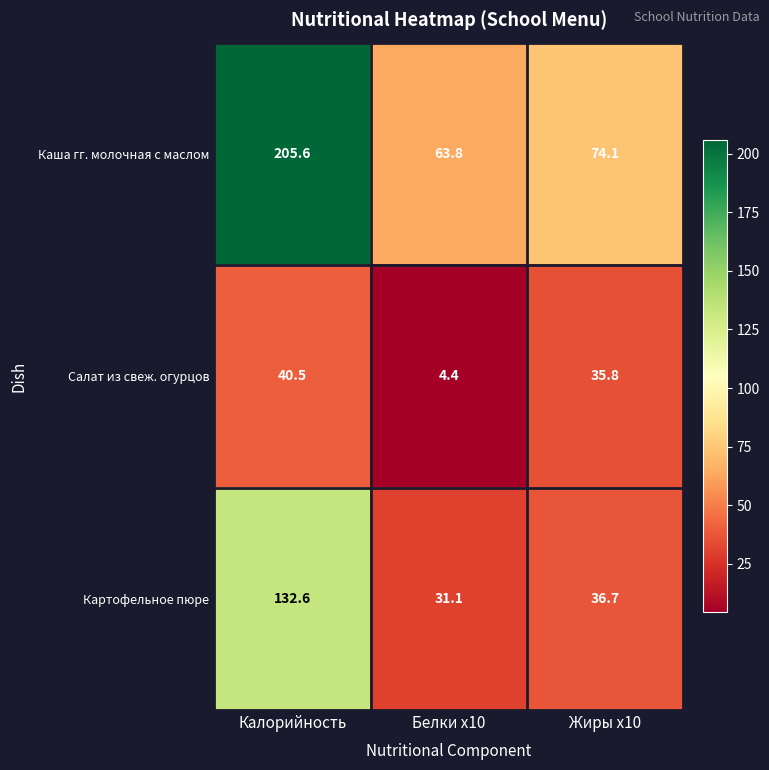

How many data points in Каша гг. молочная с маслом are above 74?

2